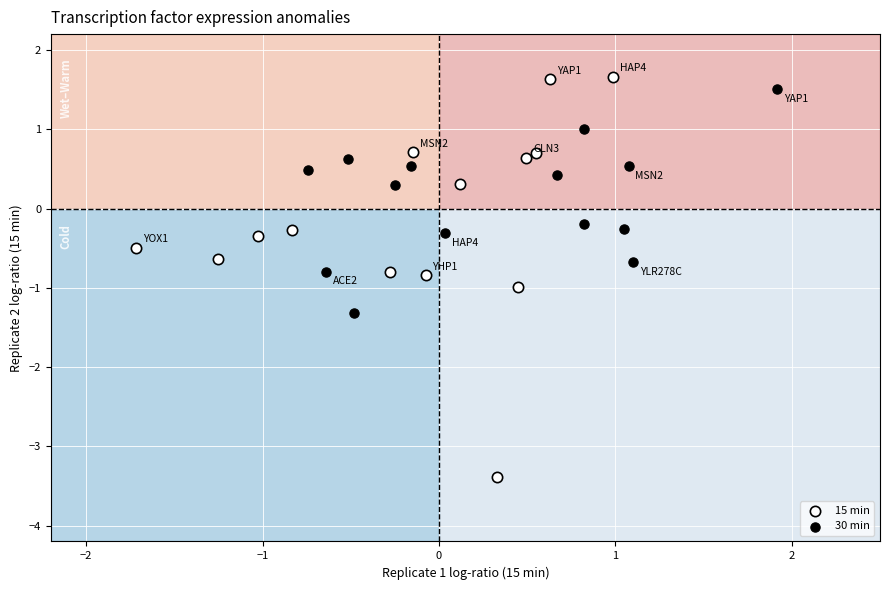

Which series has the widest spread of Y values?

15 min